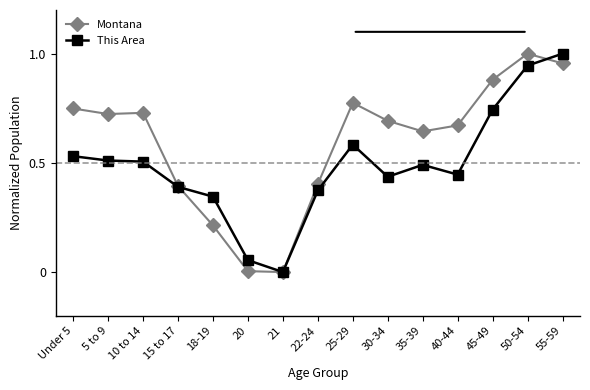

How many data points in This Area are above 0?

14